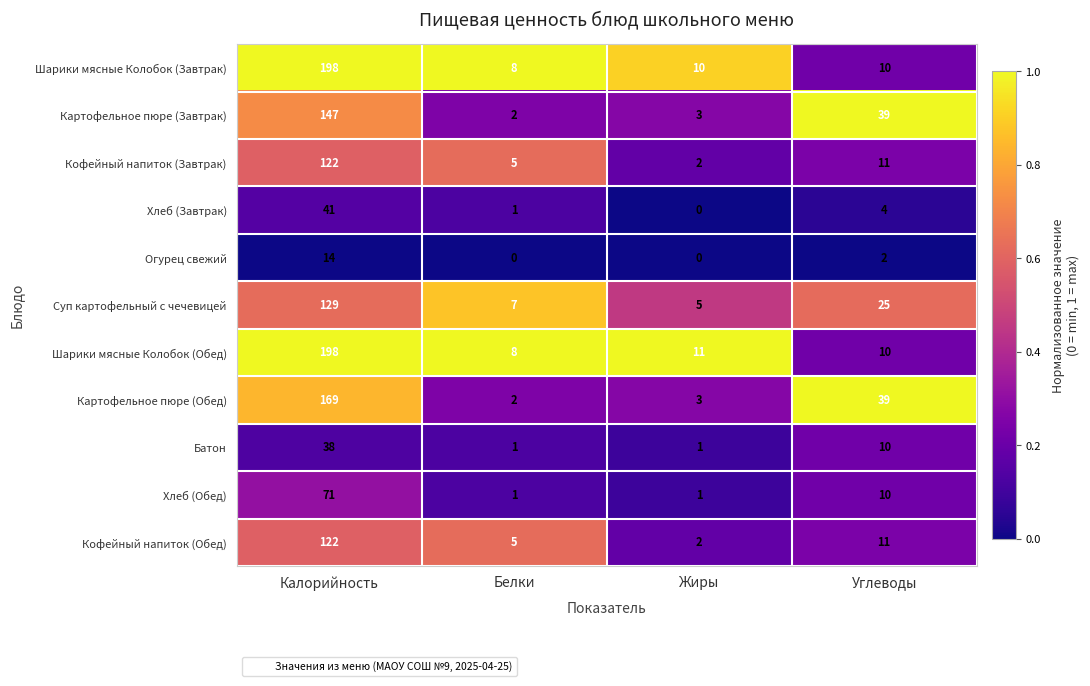

What is the sum of the Огурец свежий values at Калорийность and Белки?

14